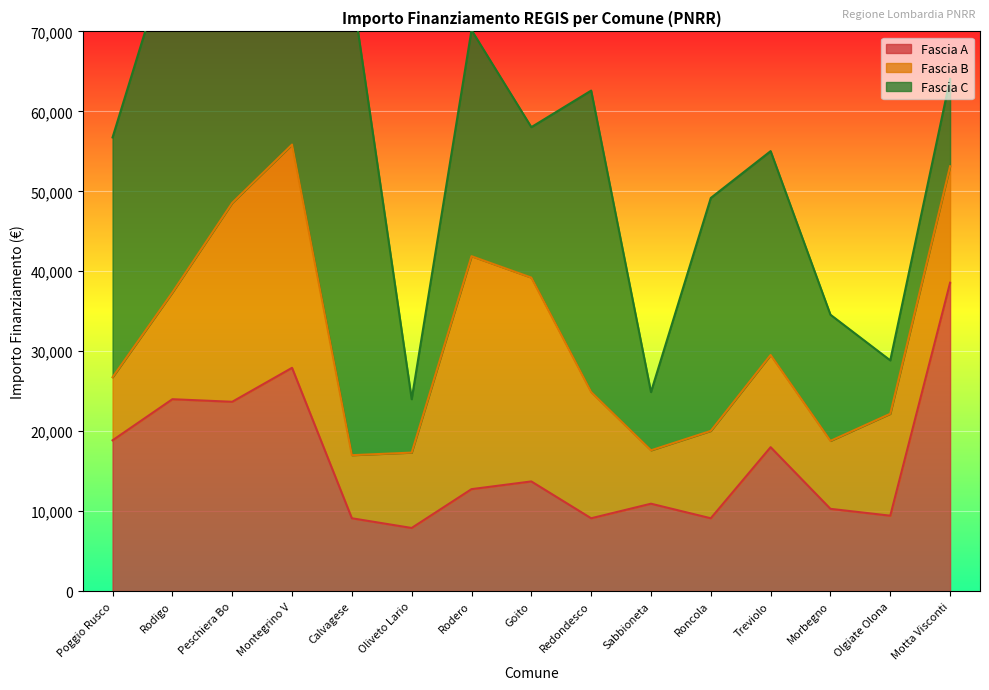

List the labels in order of Fascia C value, largest first.

Calvagese, Rodigo, Redondesco, Poggio Rusco, Roncola, Rodero, Treviolo, Peschiera Bo, Goito, Morbegno, Montegrino V, Motta Visconti, Sabbioneta, Oliveto Lario, Olgiate Olona